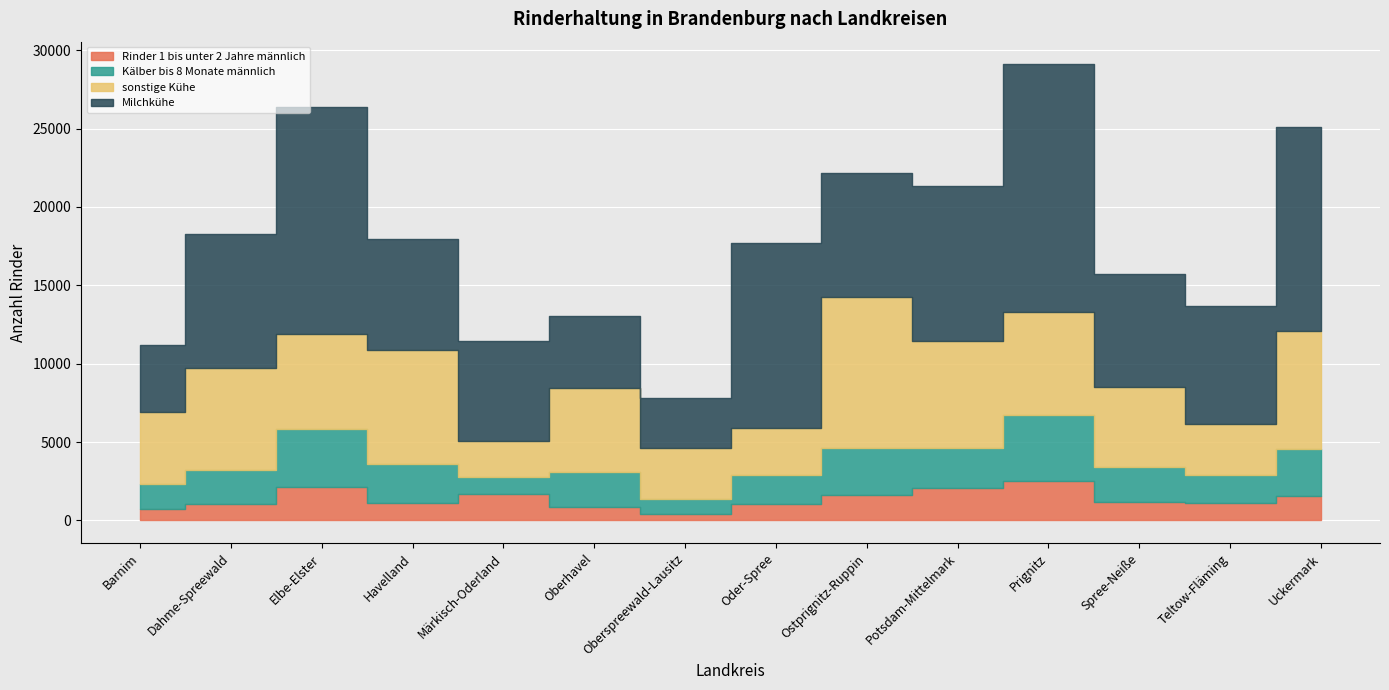

Where is the first local maximum for Rinder 1 bis unter 2 Jahre männlich?

Elbe-Elster